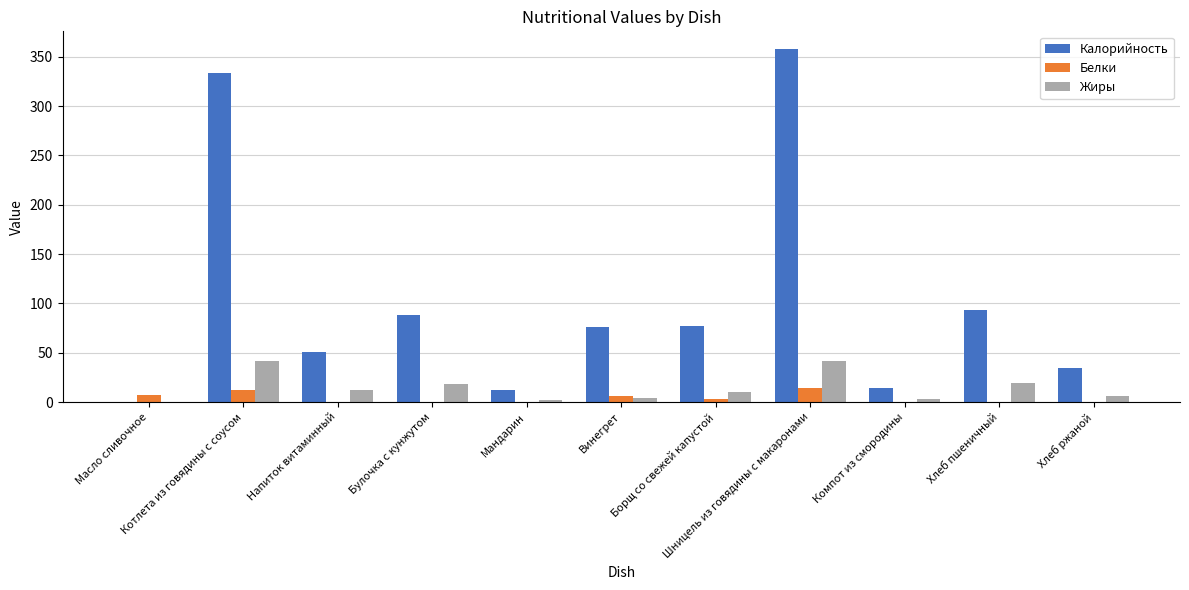

Which series has the largest total across all categories?

Калорийность